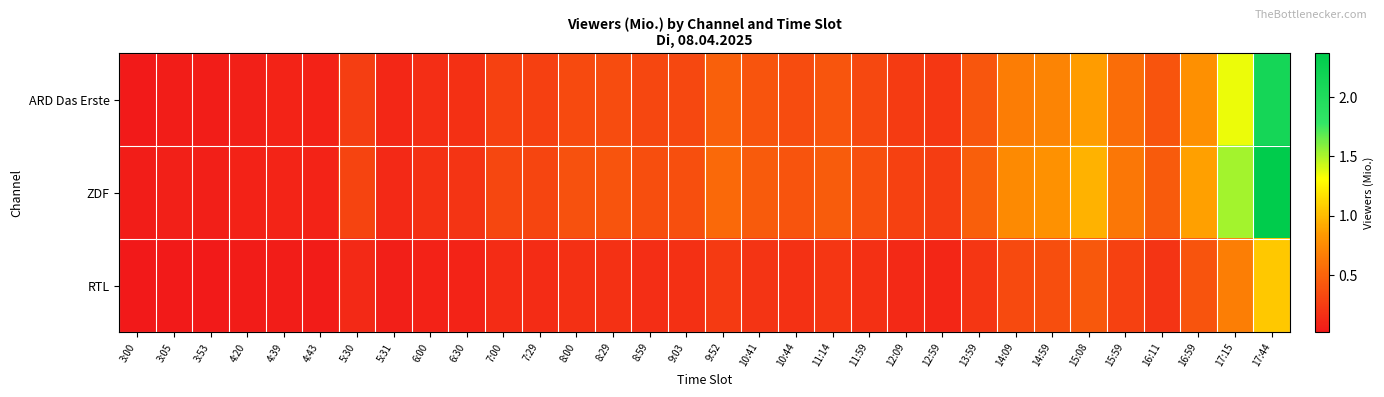

List the series in order of their overall mean, lowest first.

RTL, ARD Das Erste, ZDF